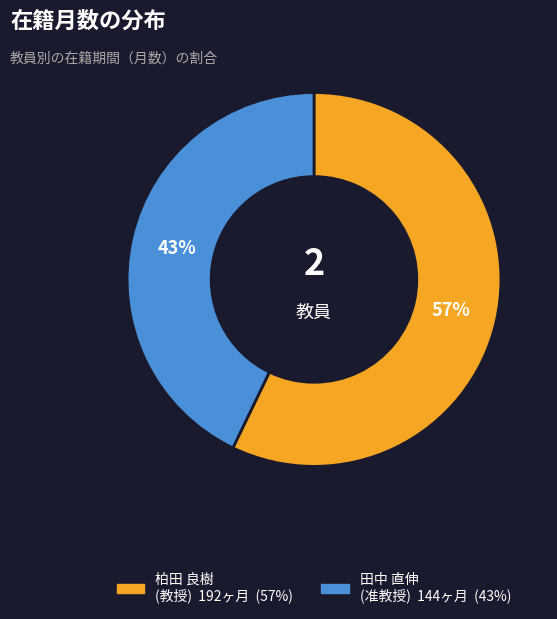

Which category accounts for the majority?

柏田 良樹 (教授)